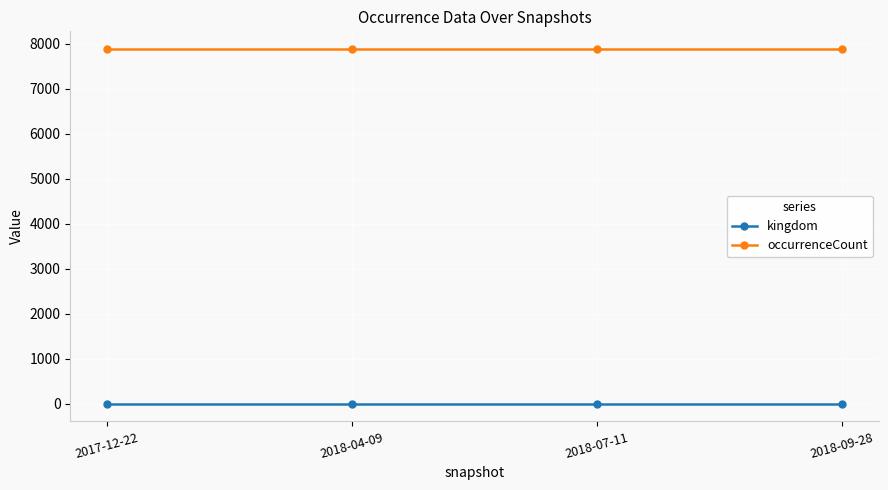

What is the label of the 4th point from the left?

2018-09-28